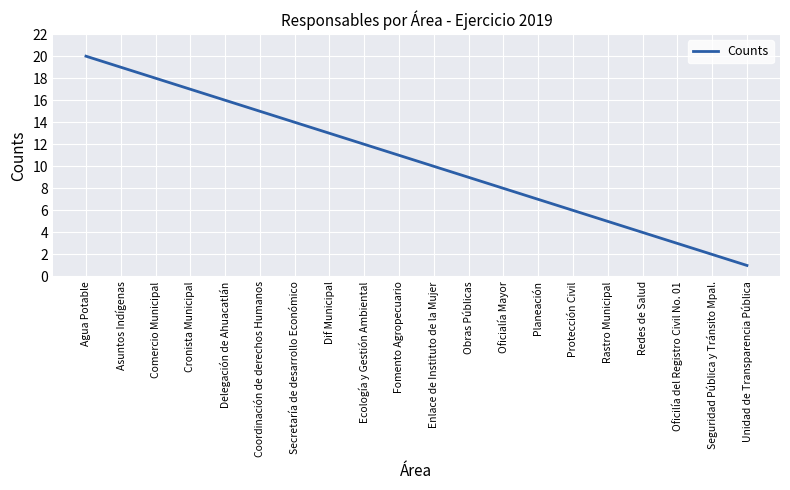

At which label is the value closest to 10?

Enlace de Instituto de la Mujer